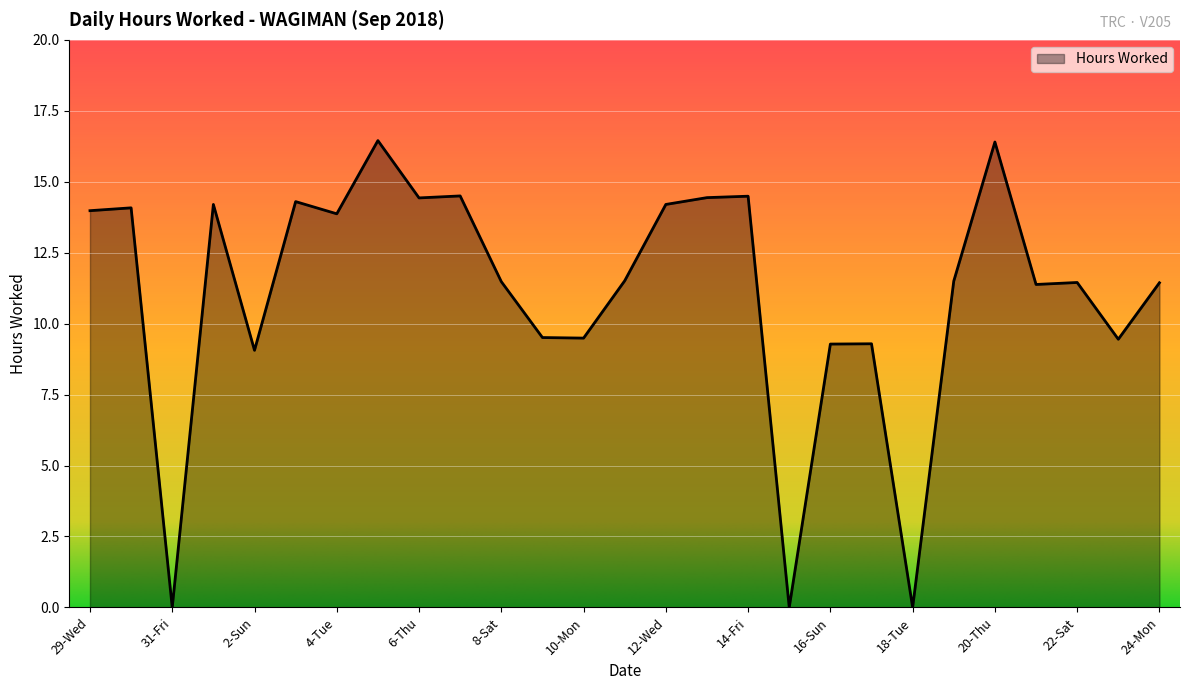

Where does the data first go above 11?

29-Wed